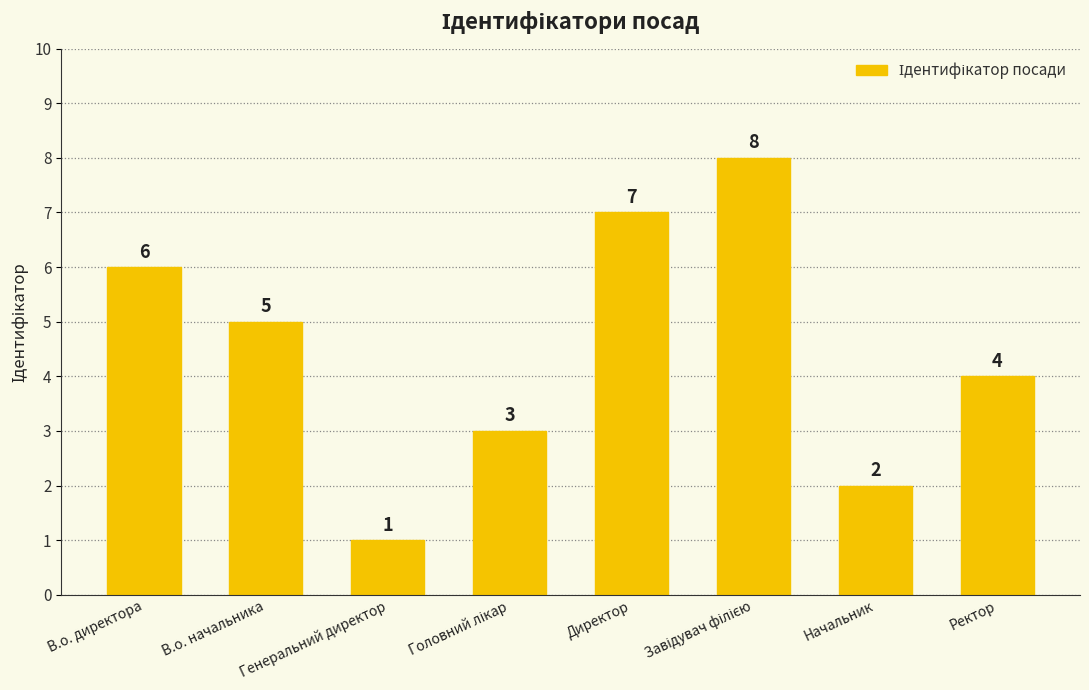

Which category has the lowest value across all series?

Генеральний директор